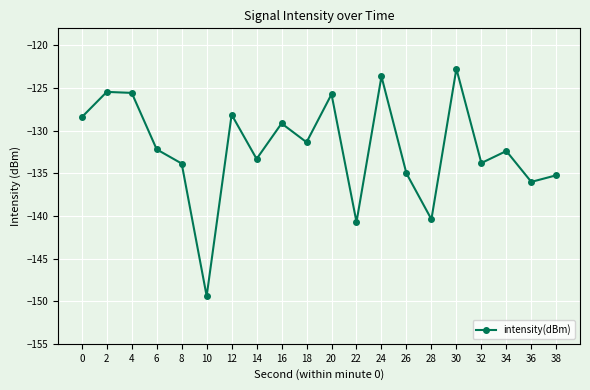

At which category does the data reach its first local valley?

10